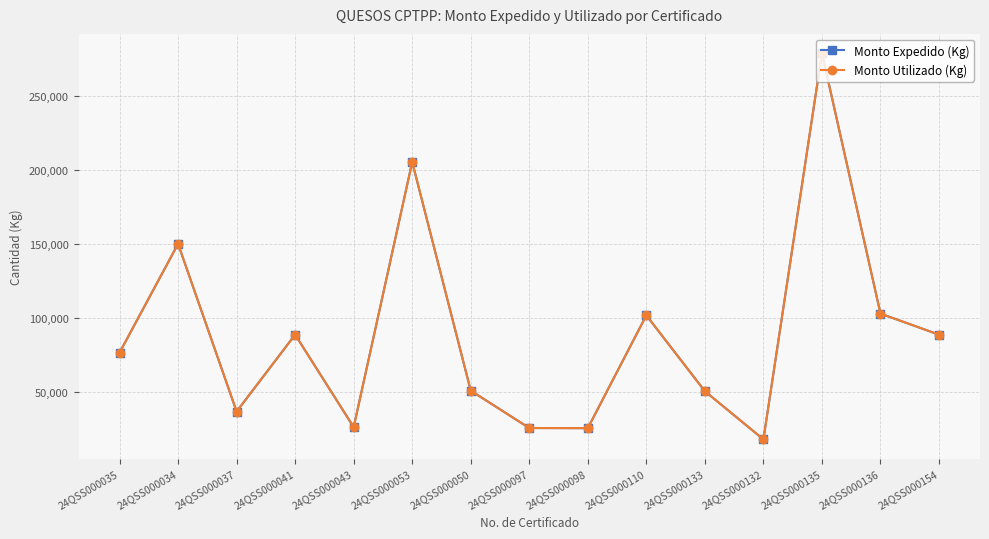

The Monto Utilizado (Kg) series shows 25606.8 at 24QSS000098. True or false?

True